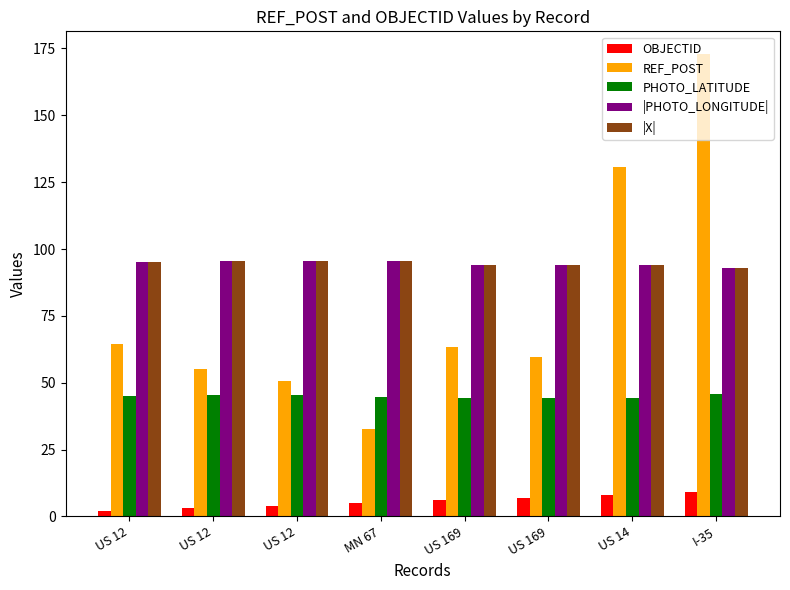

How many bars are there in each group?

5